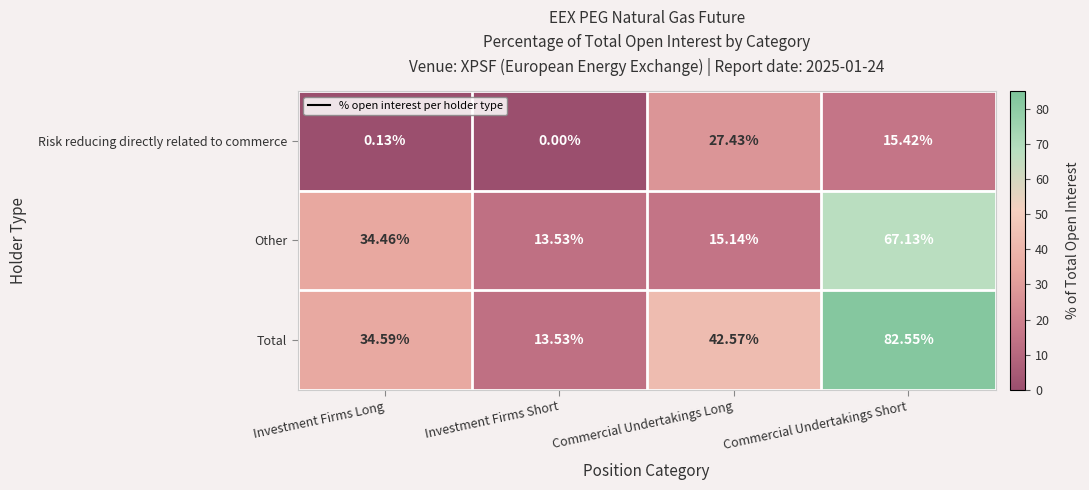

How many distinct data groups are displayed?

3